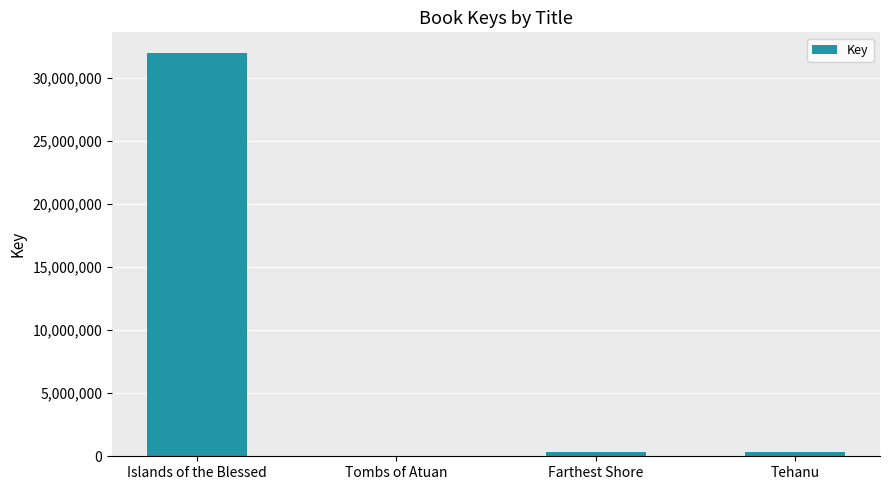

Which label corresponds to the largest value in the chart?

Islands of the Blessed